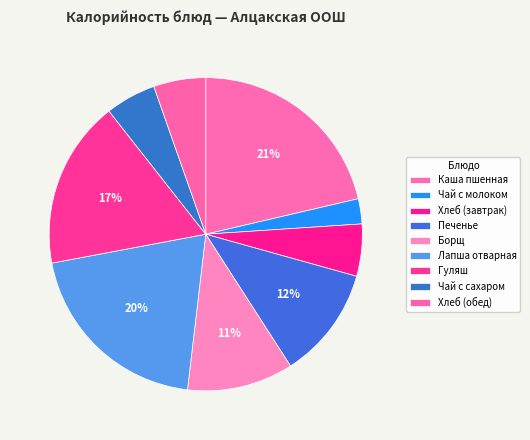

The Каша пшенная slice represents 11% of the pie. True or false?

False